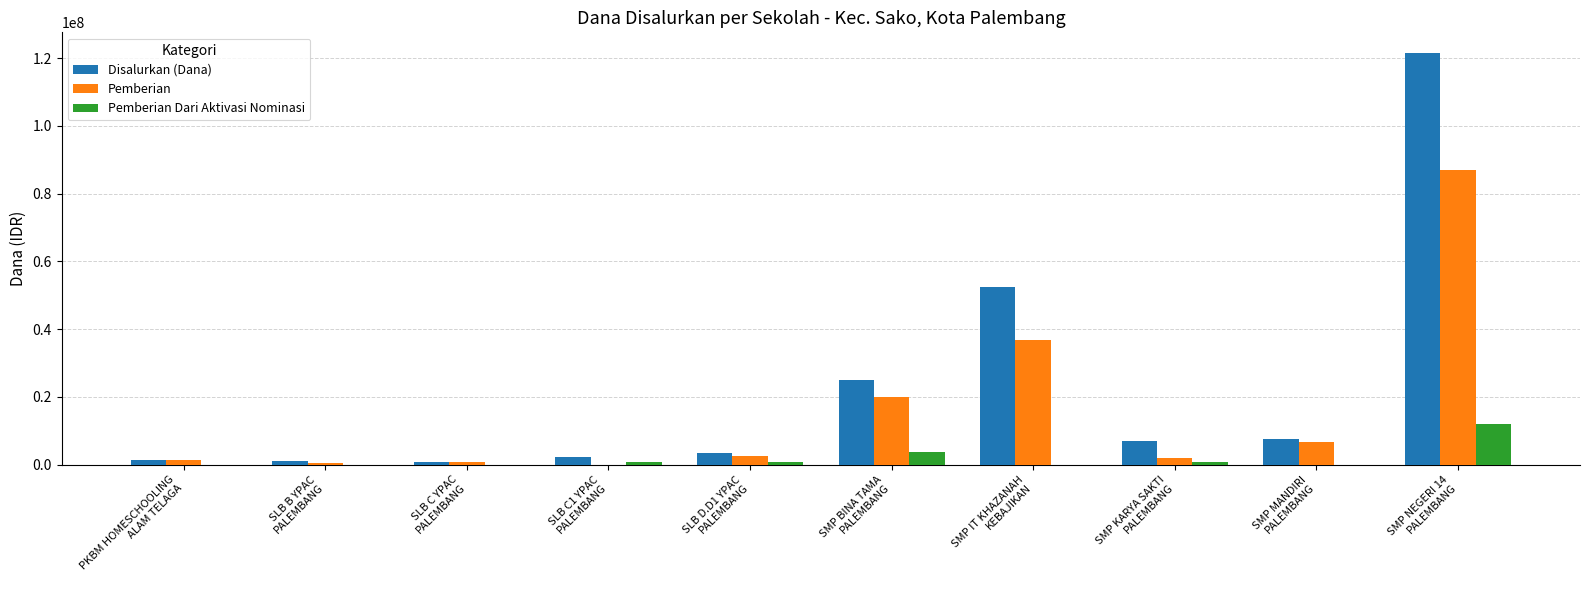

Which series has the largest total across all categories?

Disalurkan (Dana)